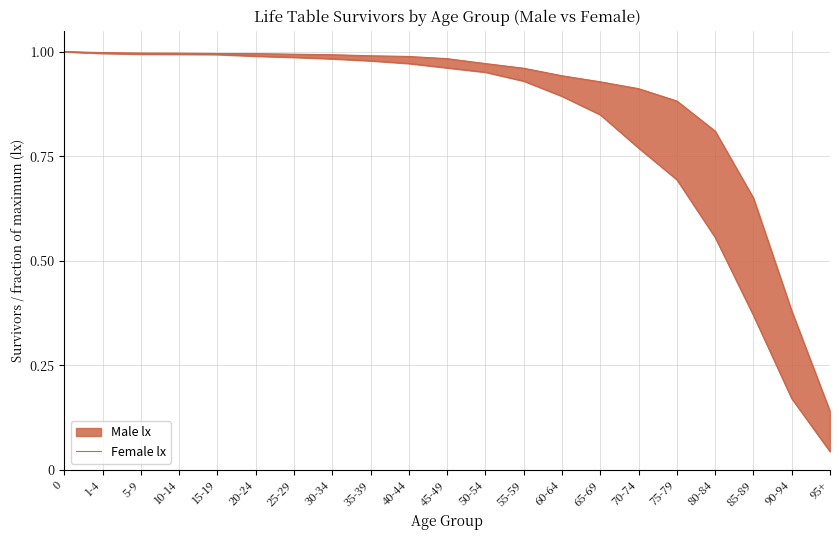

What is the difference between the values at 70-74 and 5-9?

0.1